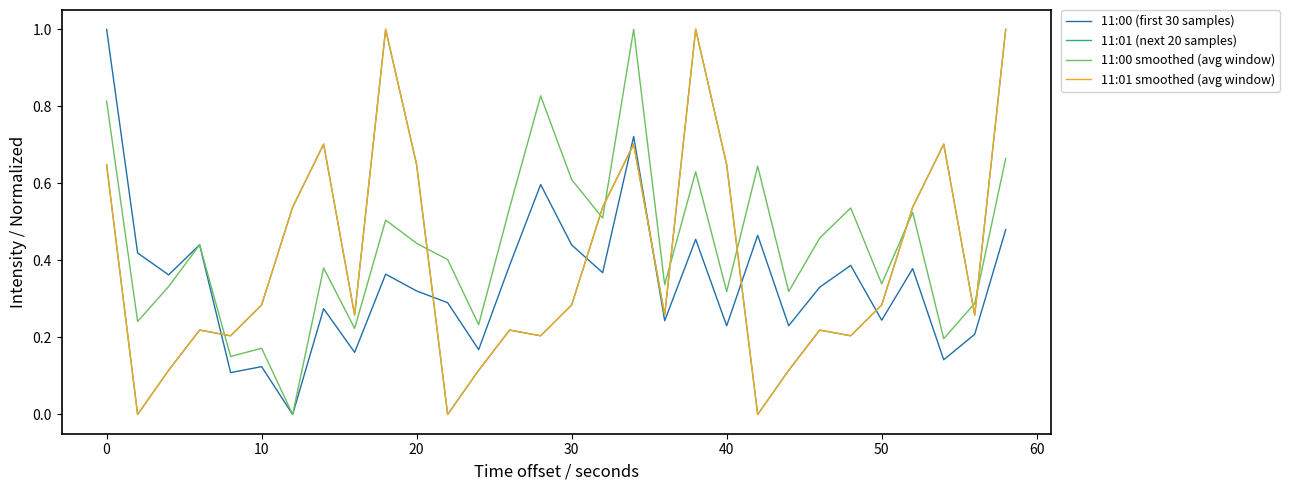

What are all the series names shown in the legend?

11:00 (first 30 samples), 11:01 (next 20 samples), 11:00 smoothed (avg window), 11:01 smoothed (avg window)